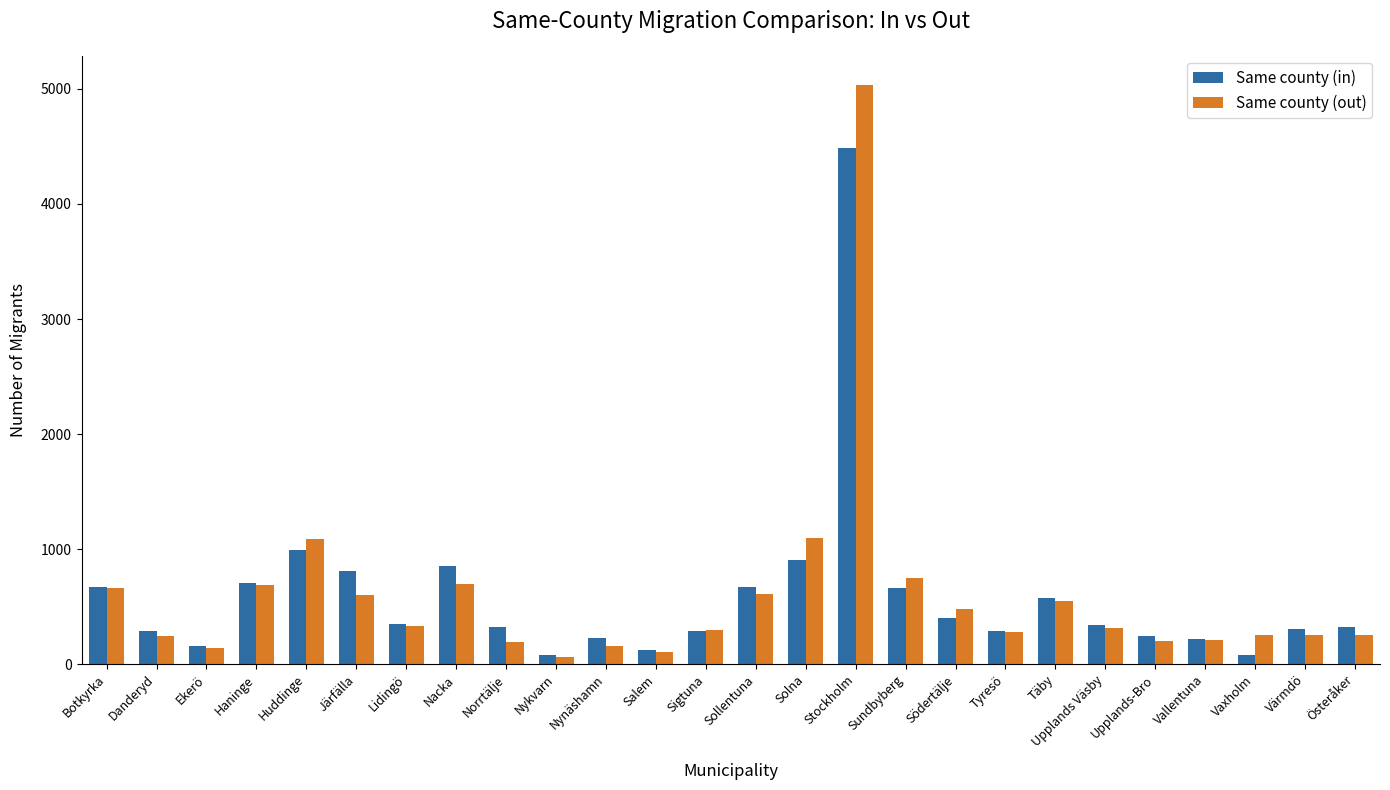

The value of Same county (out) at Norrtälje is 192. True or false?

True